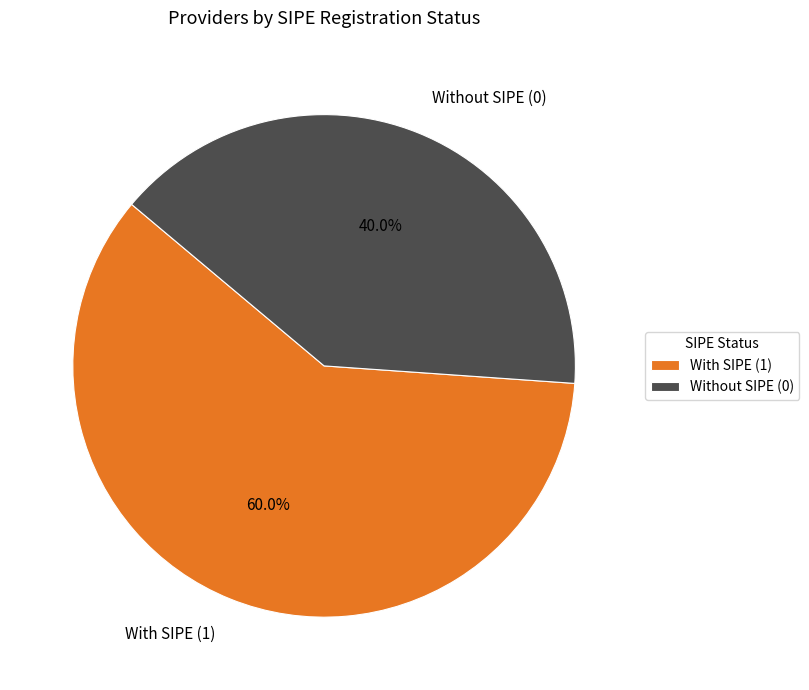

What is the smallest slice in the pie chart?

Without SIPE (0)